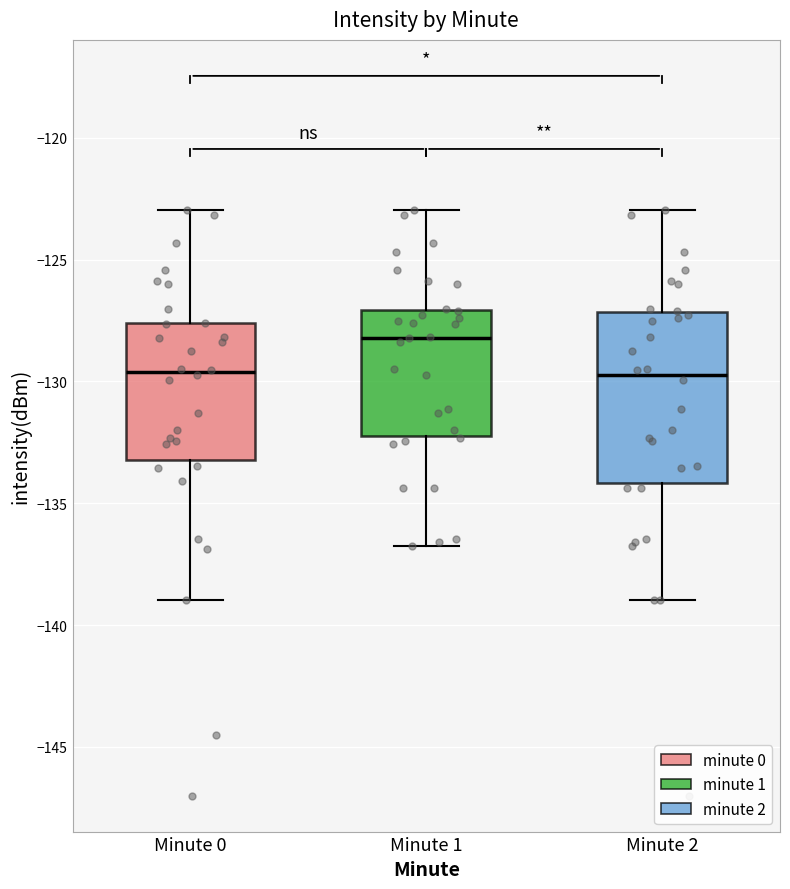

Where does the lower whisker of the box for Minute 2 end on the y-axis? The values are not printed on the chart, so give them approximately, as read against the axis.

-139.0